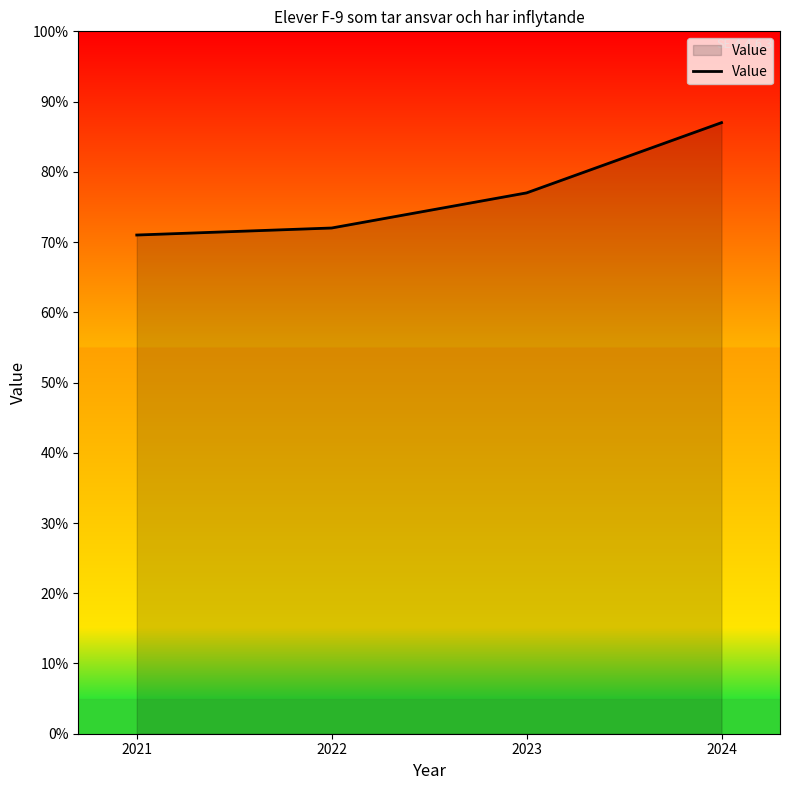

Is it true that the value at 2021 is 71?

True